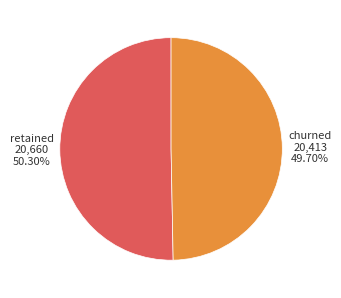

Is there any slice that represents more than half of the pie?

Yes